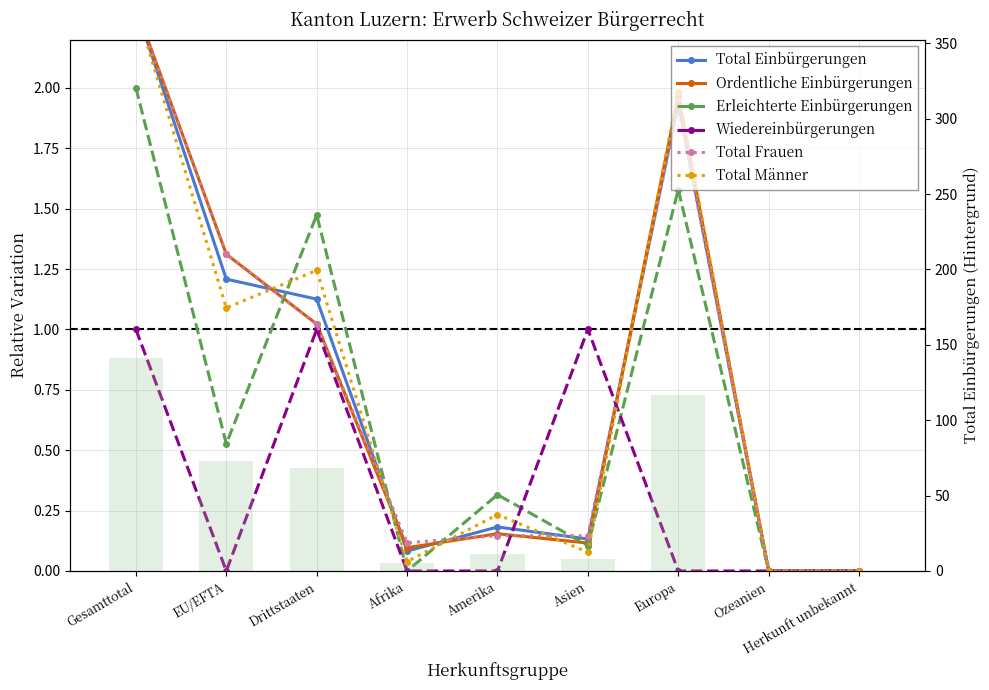

What is the total value across all series at Asien?

1.6